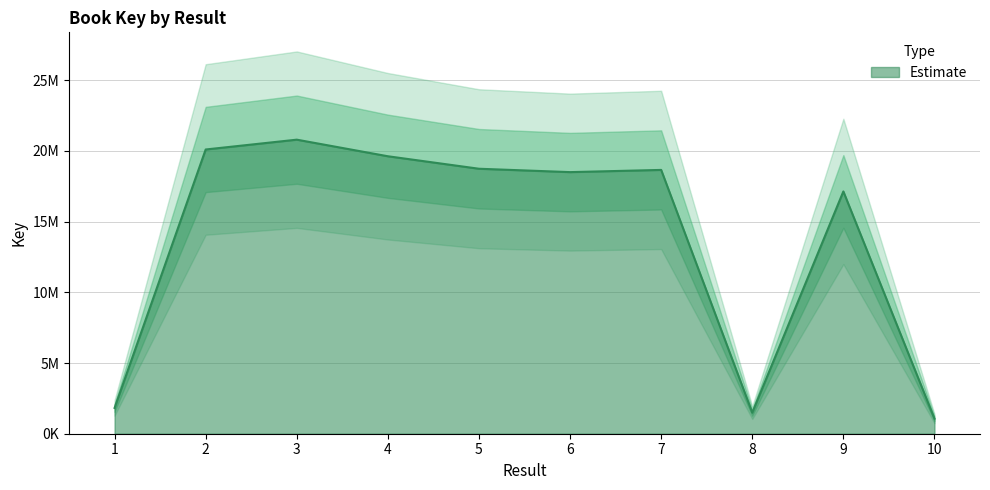

Where does the data first go above 18660692?

2